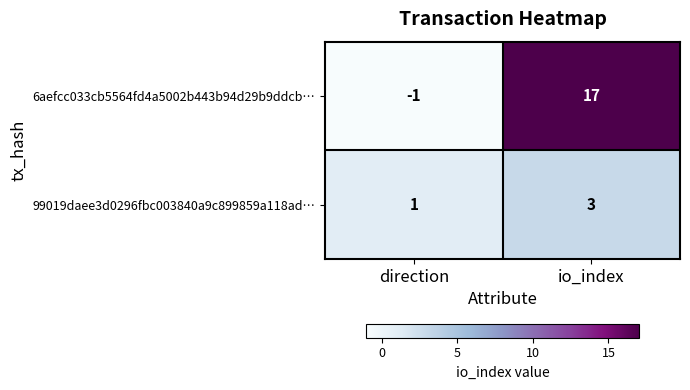

How many categories are shown in the chart?

2